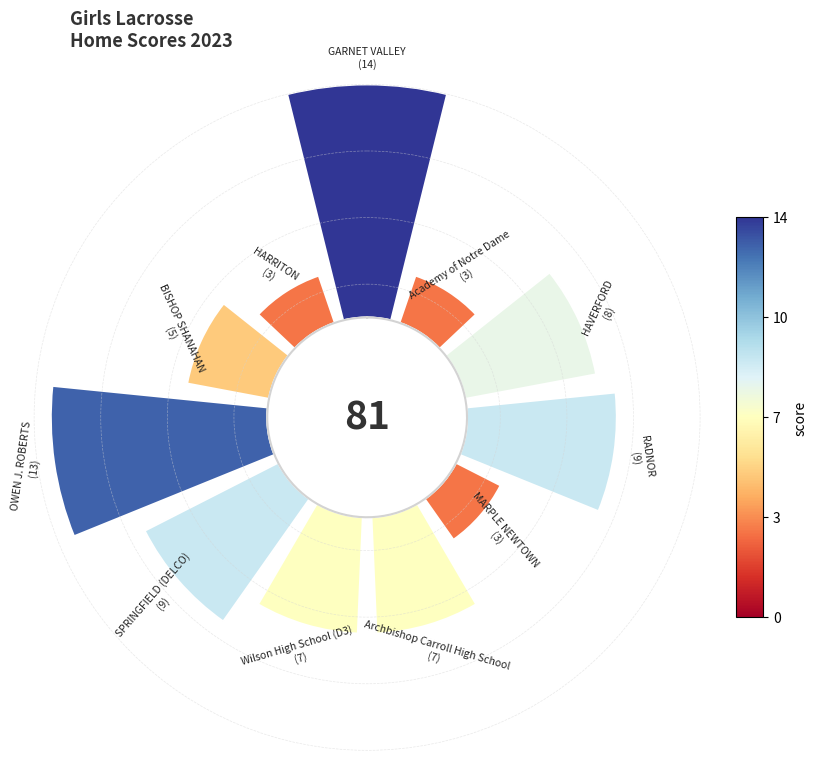

To the nearest percent, what is the difference between the largest and smallest slice percentages?

14%